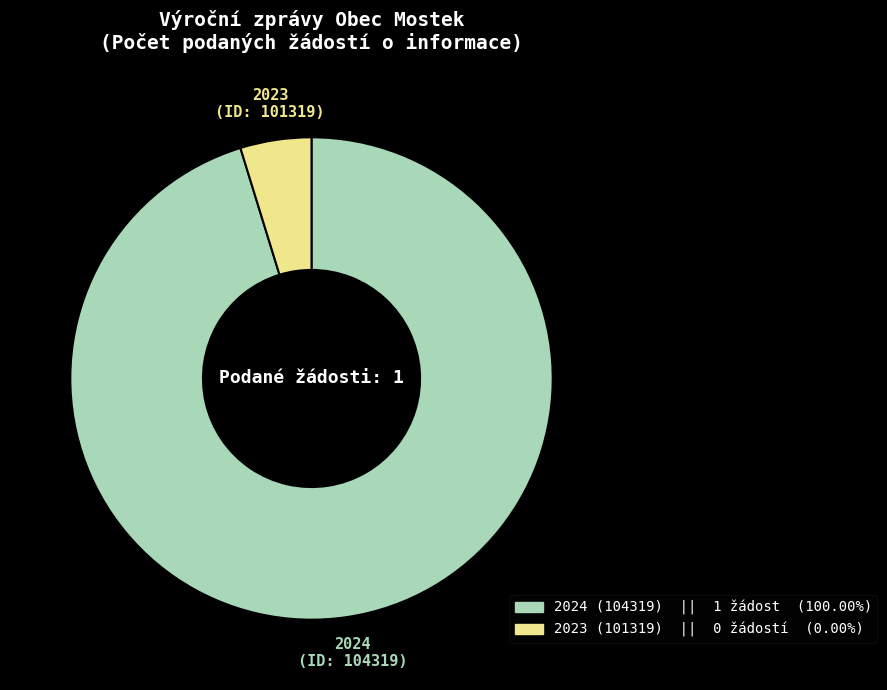

Does any single category account for the majority?

Yes